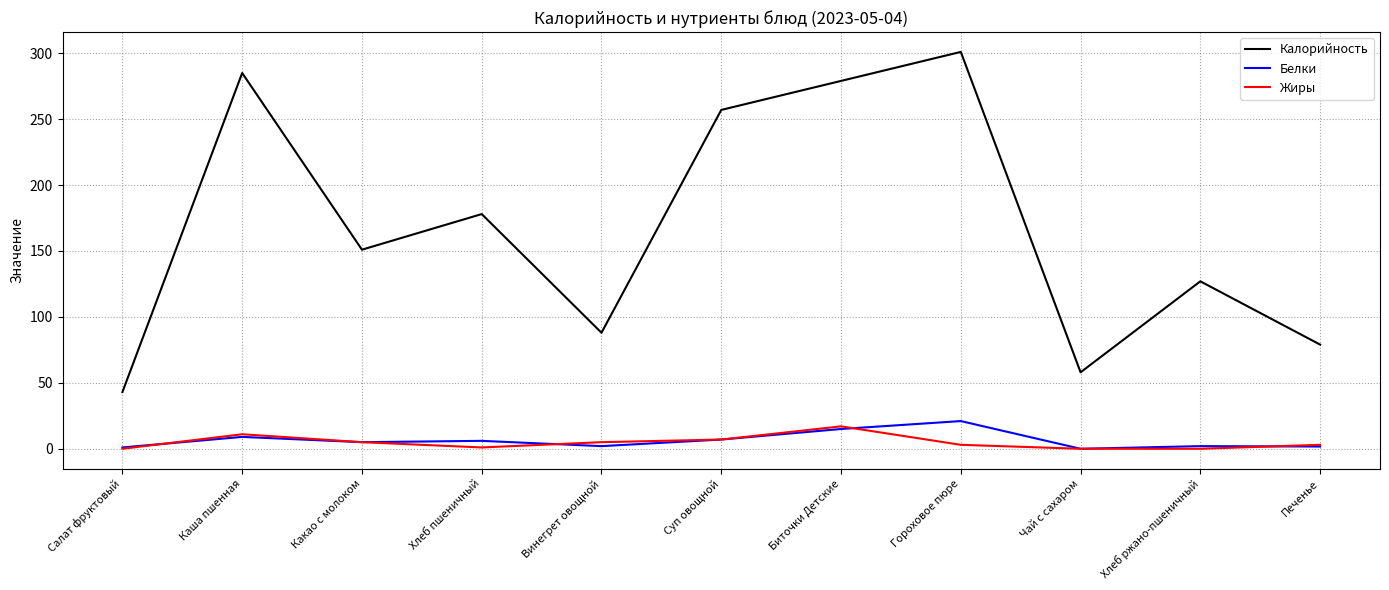

Is it true that Калорийность equals 458.8 at Суп овощной?

False